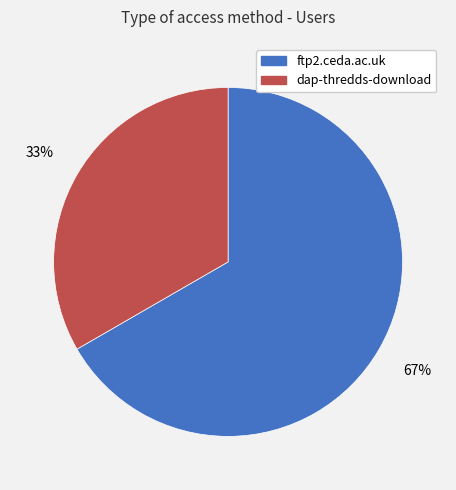

Rank the categories by value from lowest to highest.

dap-thredds-download, ftp2.ceda.ac.uk